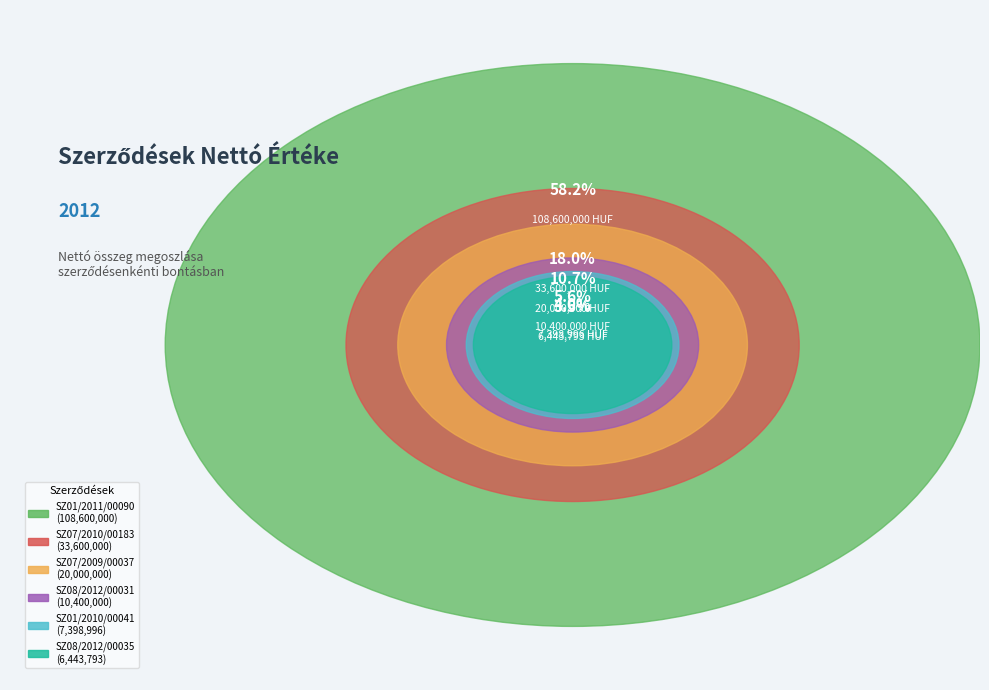

Is SZ08/2012/00031 the majority of the pie?

No